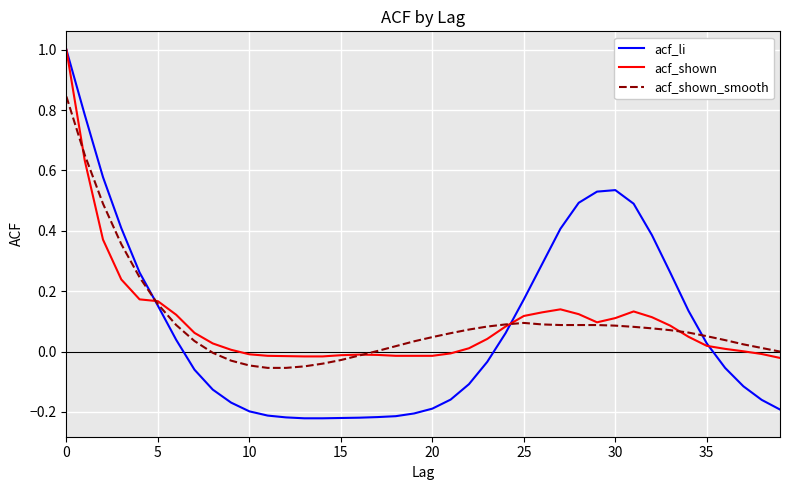

Does the chart have visible grid lines?

Yes